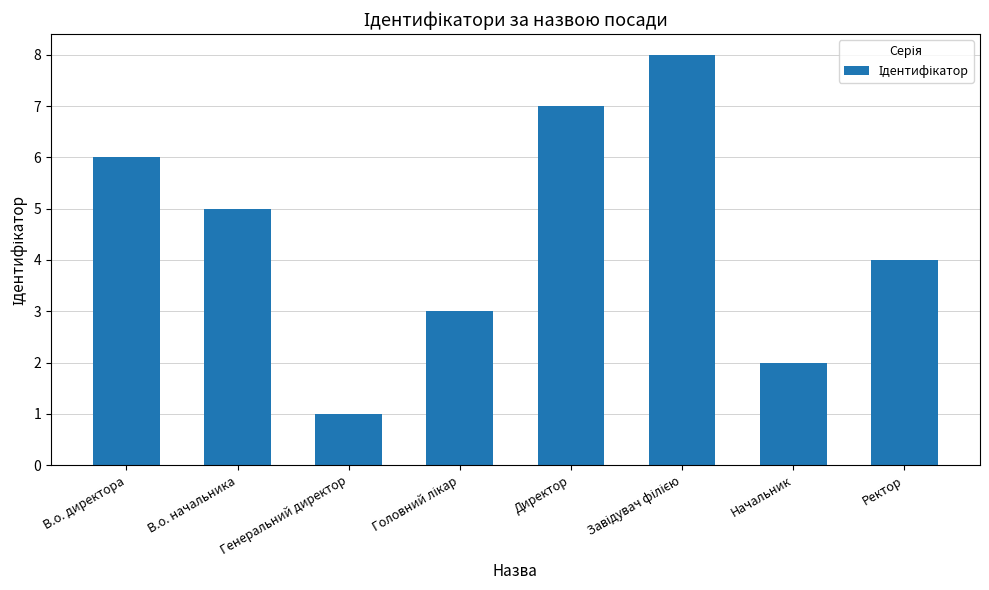

What position from the right is Начальник?

2